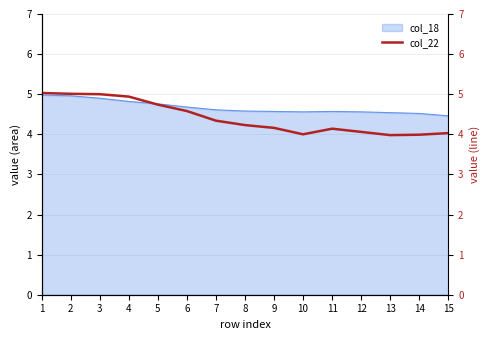

List the labels in order of value, largest first.

1, 2, 3, 4, 5, 6, 7, 8, 9, 11, 12, 15, 10, 14, 13